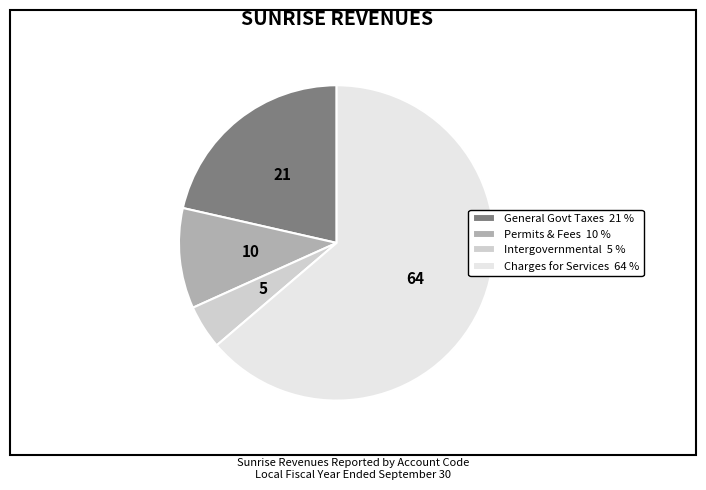

Which slice is the smallest?

Intergovernmental 5 %